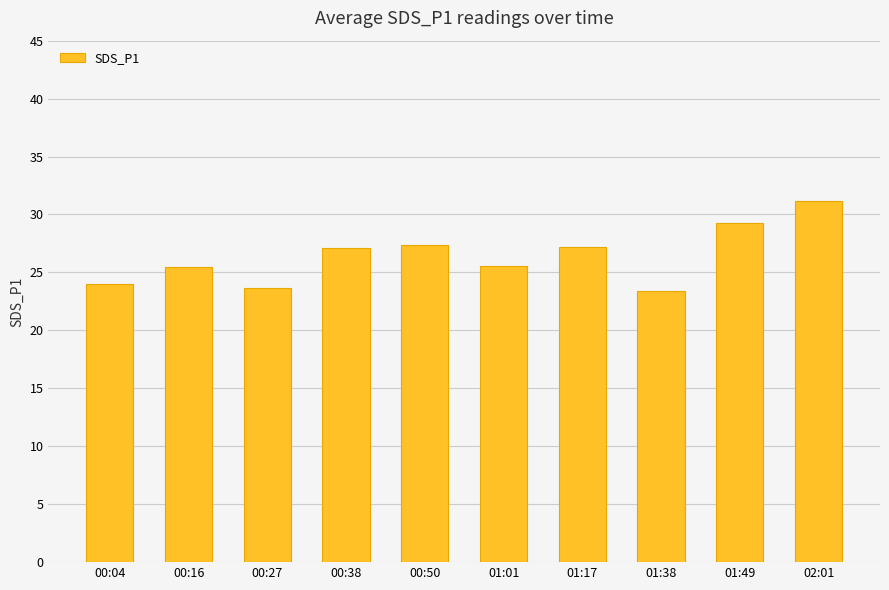

How many series are shown in this chart?

1